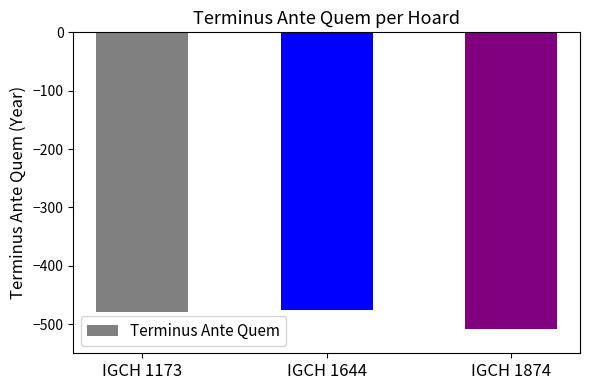

Which has a higher value, IGCH 1874 or IGCH 1644?

IGCH 1644